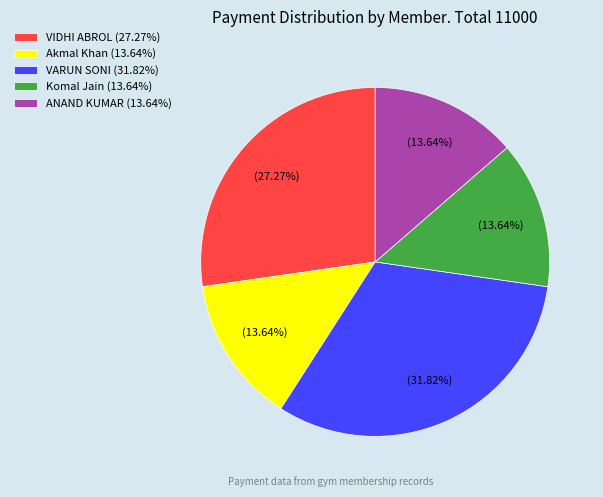

Approximately how many times larger is the value at Akmal Khan (13.64%) compared to VARUN SONI (31.82%)?

0.4